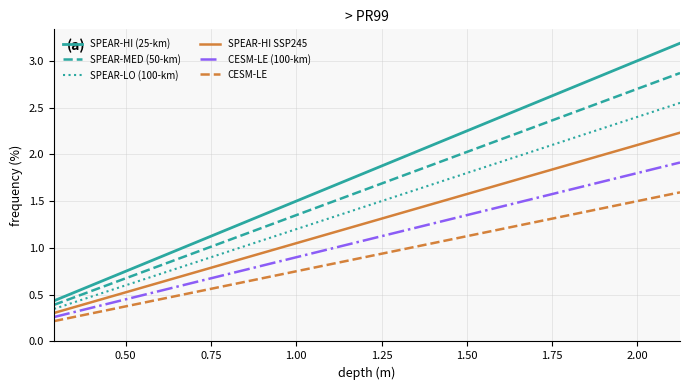

What is the maximum value shown in the chart?

3.2